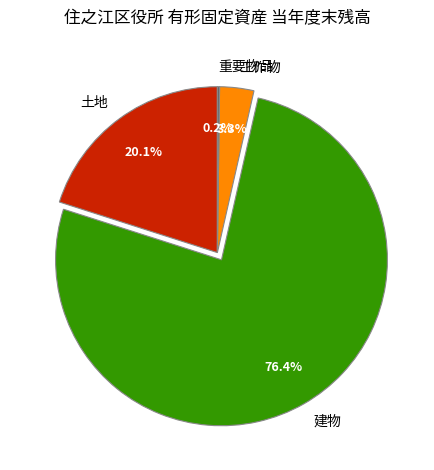

Is there any slice that represents more than half of the pie?

Yes